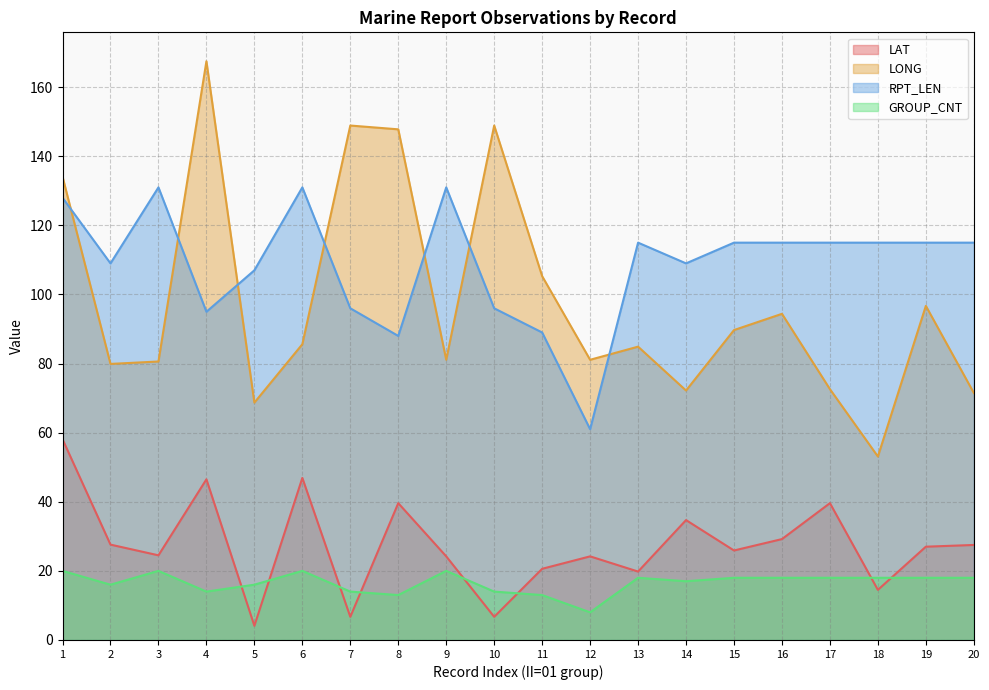

True or false: LAT has more than 0 interior local peaks.

True